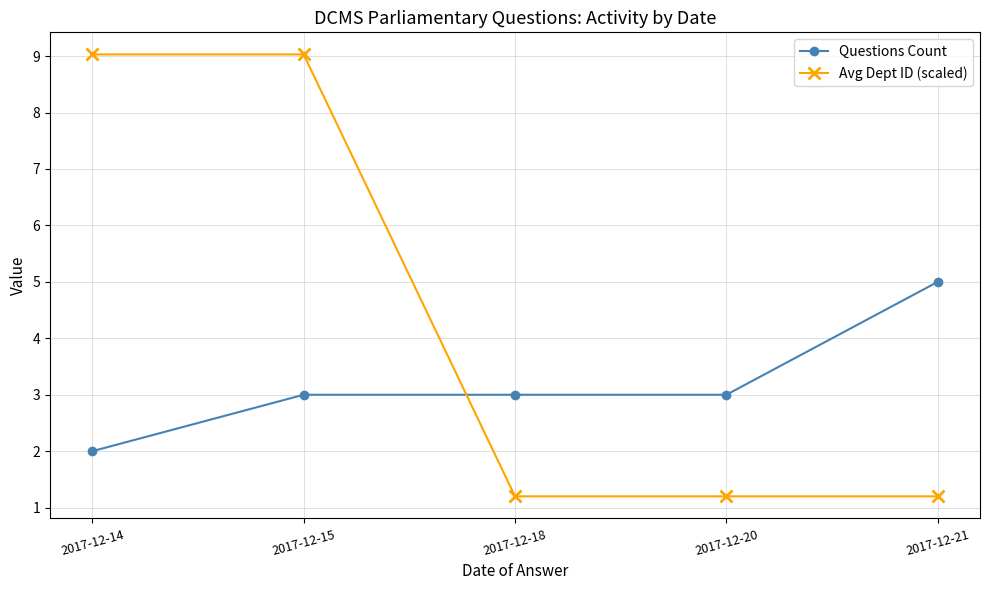

True or false: Questions Count has a value of 3.0 at 2017-12-20.

True